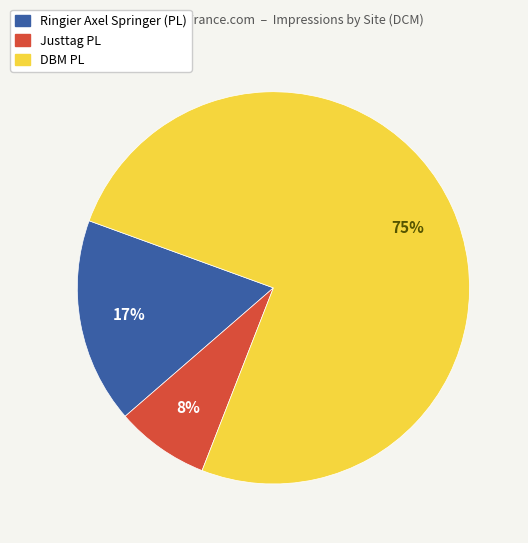

Which slice is the largest?

DBM PL